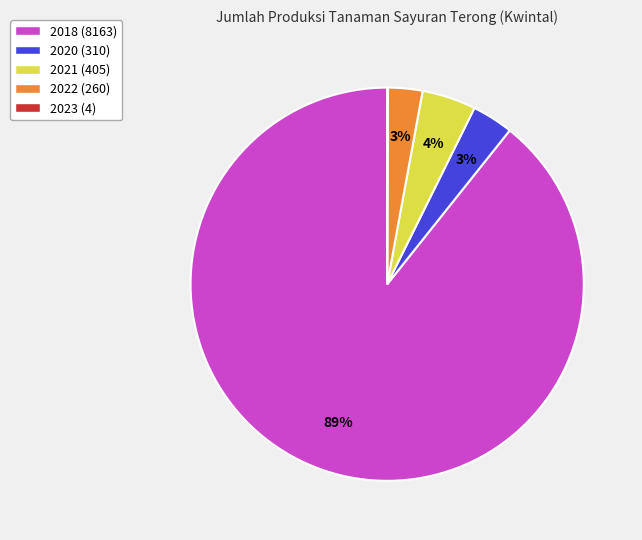

Does 2018 represent more than half of the total?

Yes